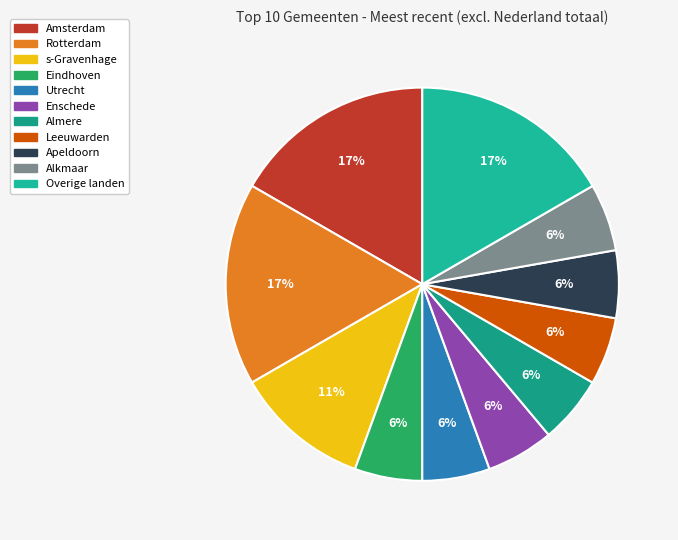

The Leeuwarden slice represents 6% of the pie. True or false?

True